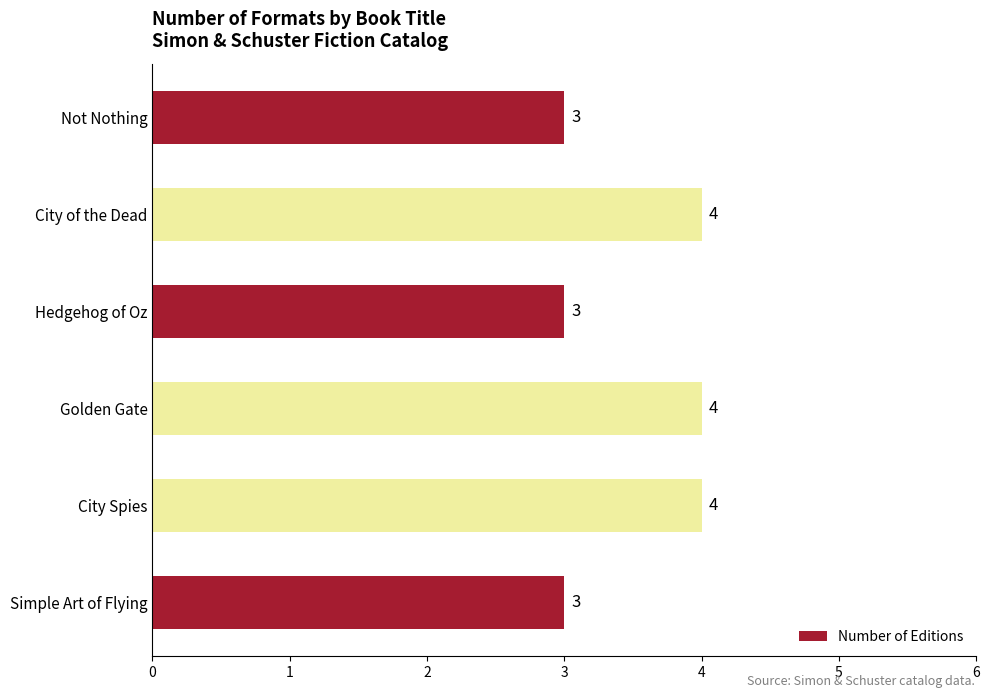

True or false: the data shows 2 at Golden Gate.

False